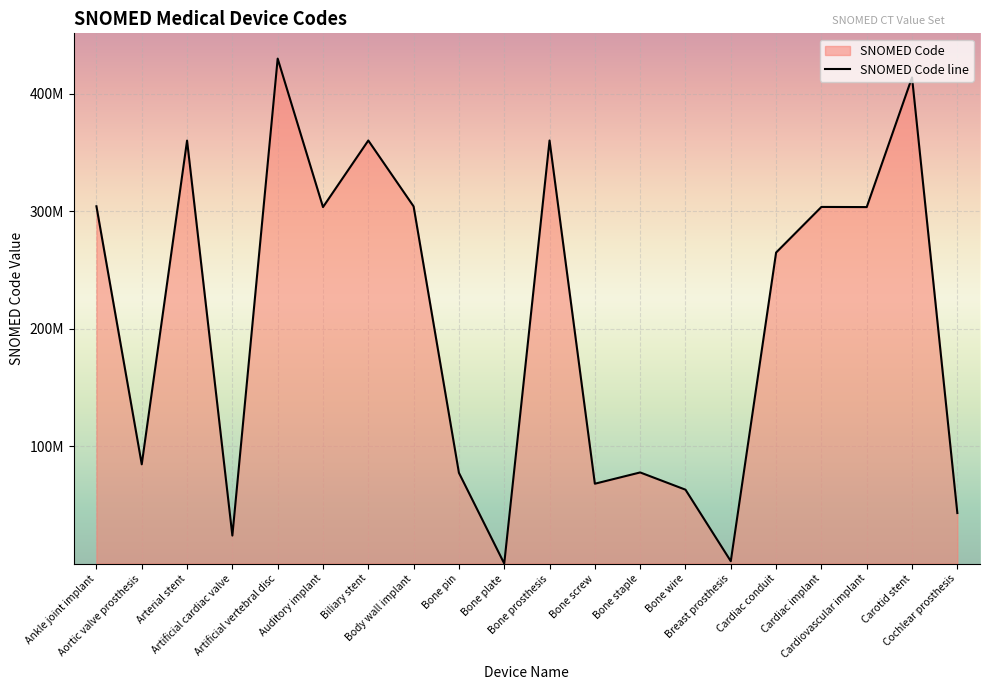

How many interior local peaks (higher than both neighbors) does the data have?

7